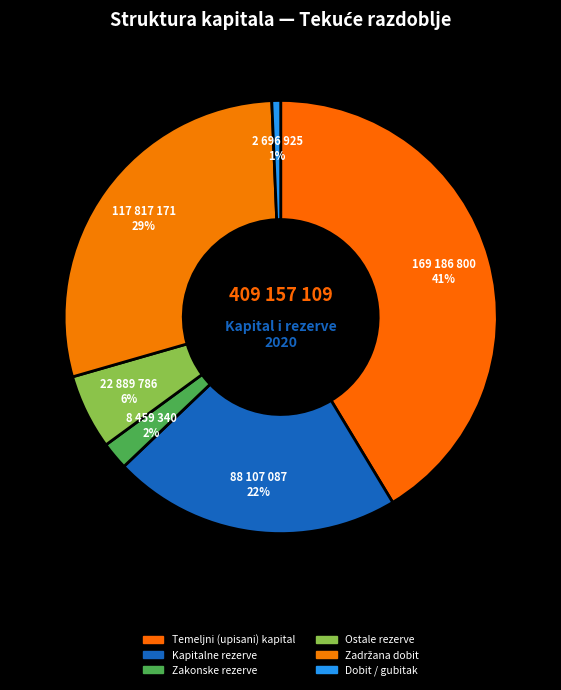

How many slices are in this pie chart?

6